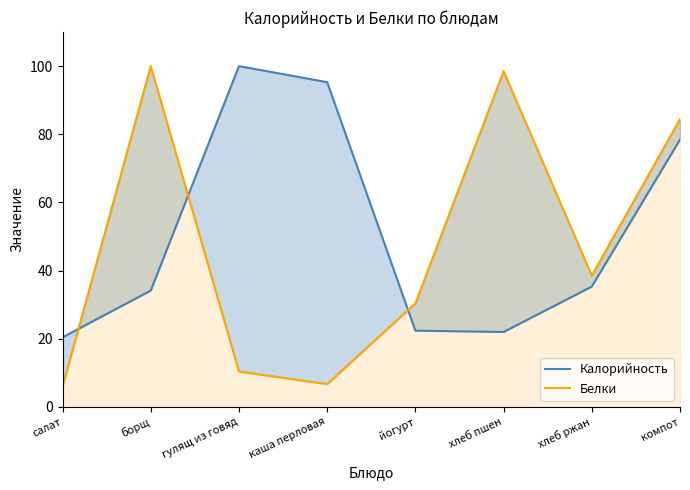

The value of Белки at хлеб пшен is 98.5. True or false?

True